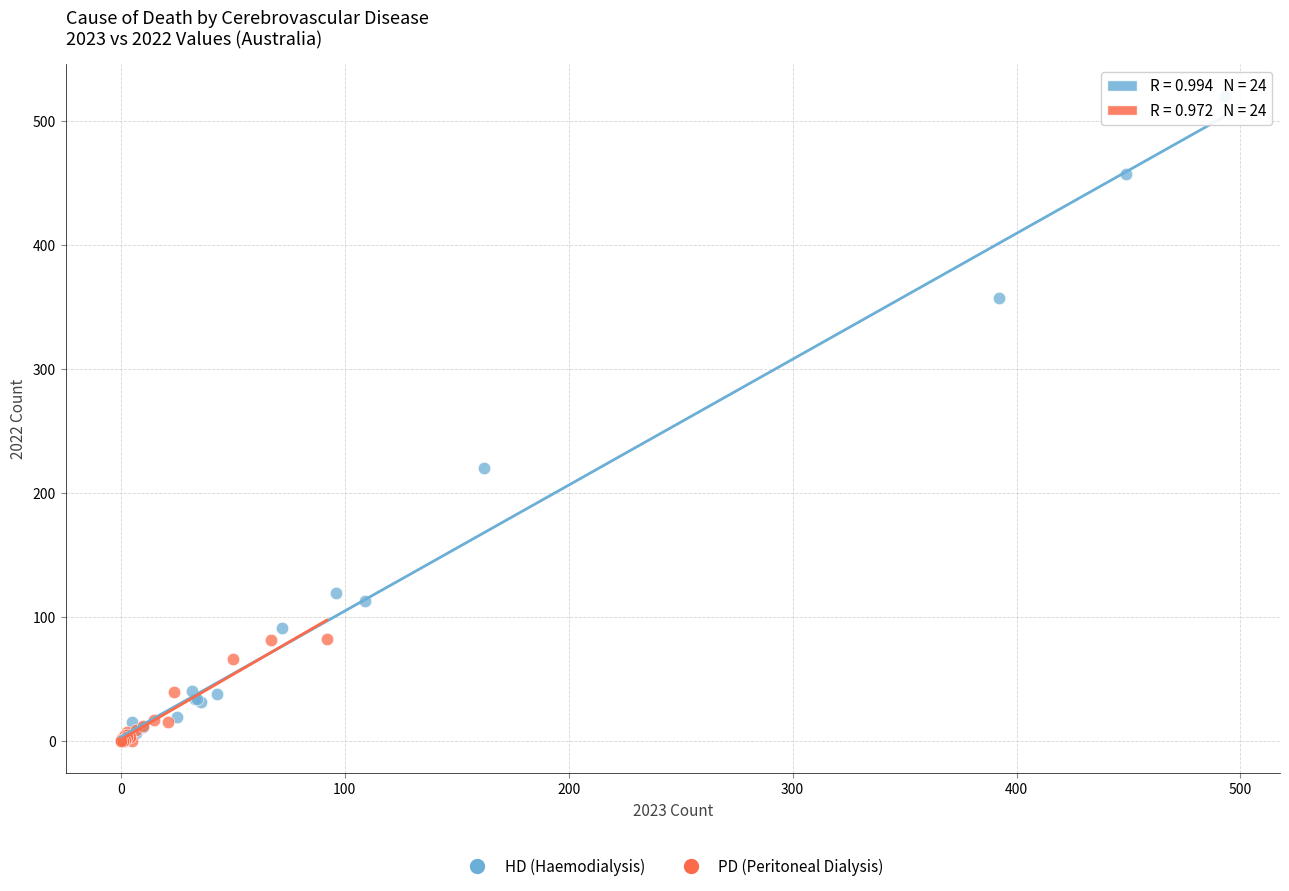

Which series has the widest spread of Y values?

HD (Haemodialysis)